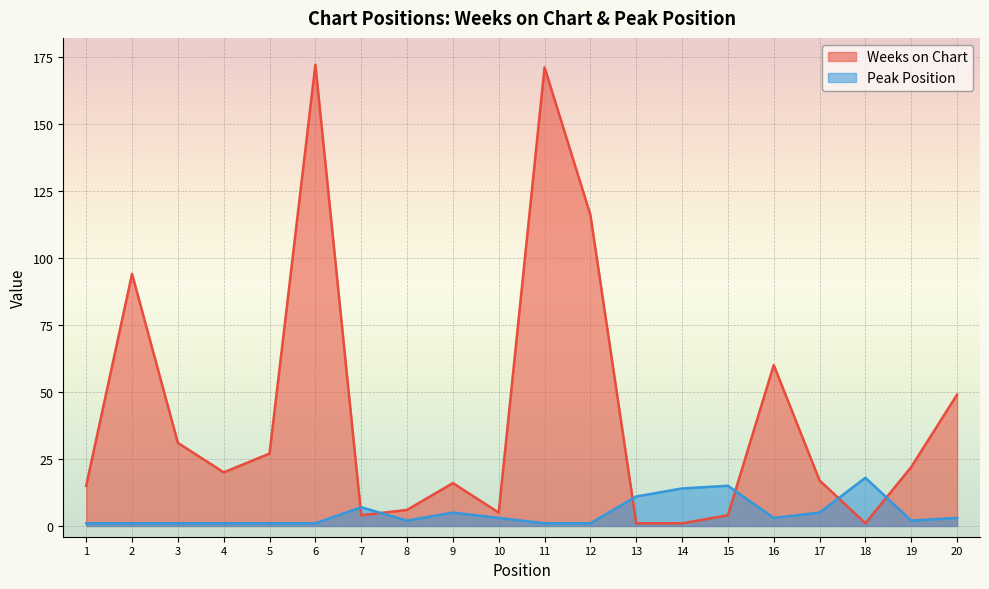

List the series in order of their overall mean, lowest first.

Peak Position, Weeks on Chart